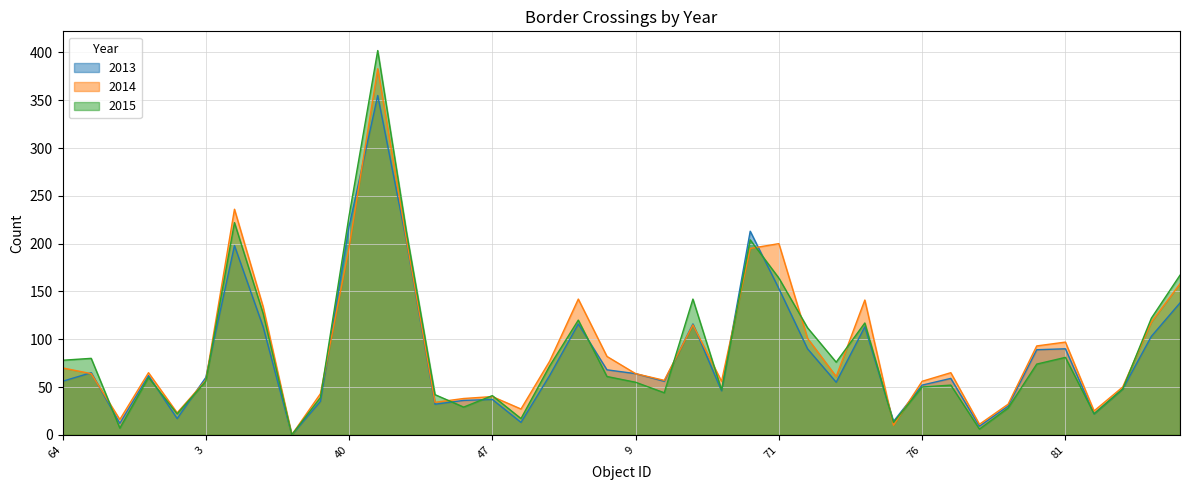

Which category has the lowest value across all series?

35